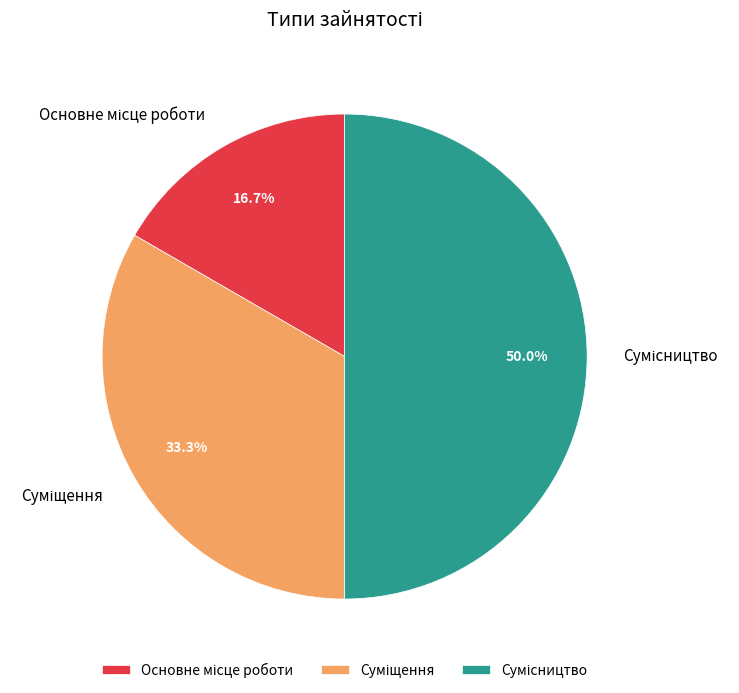

Combined, what portion of the pie is Основне місце роботи and Суміщення?

50.0%